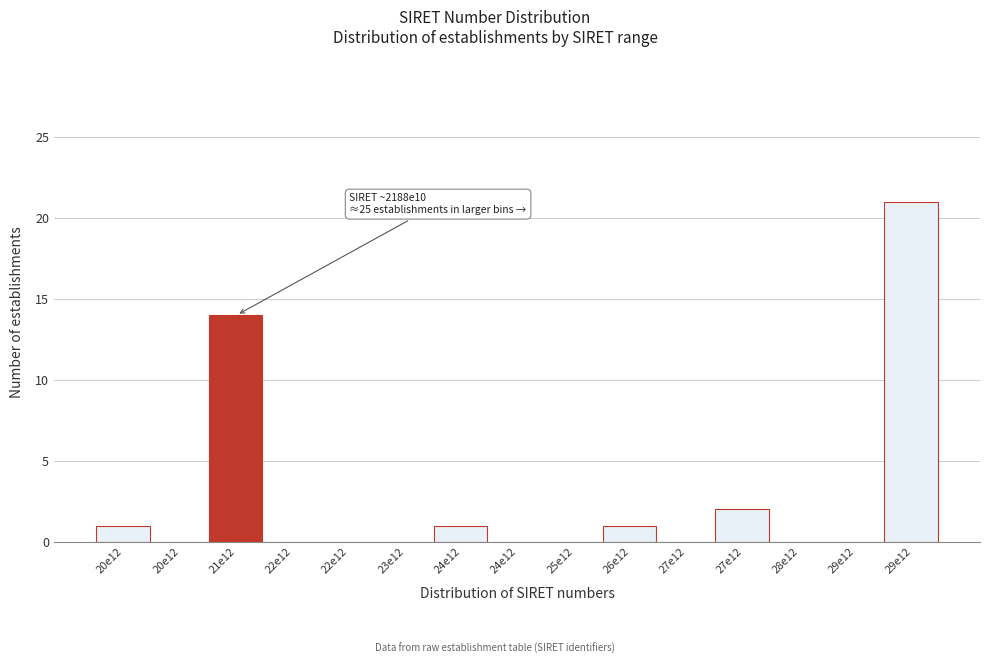

Are the bars horizontal?

No